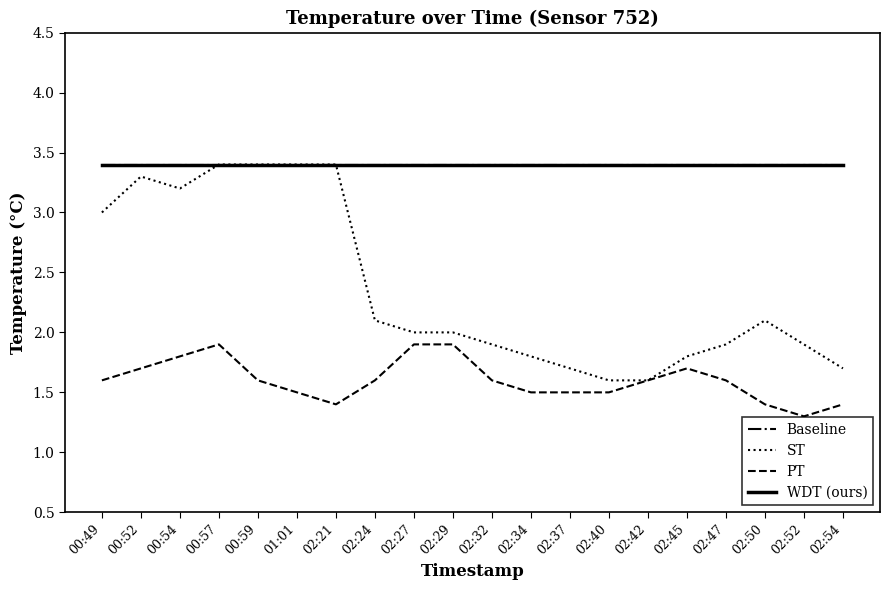

Is this an area chart (filled region under the line)?

No